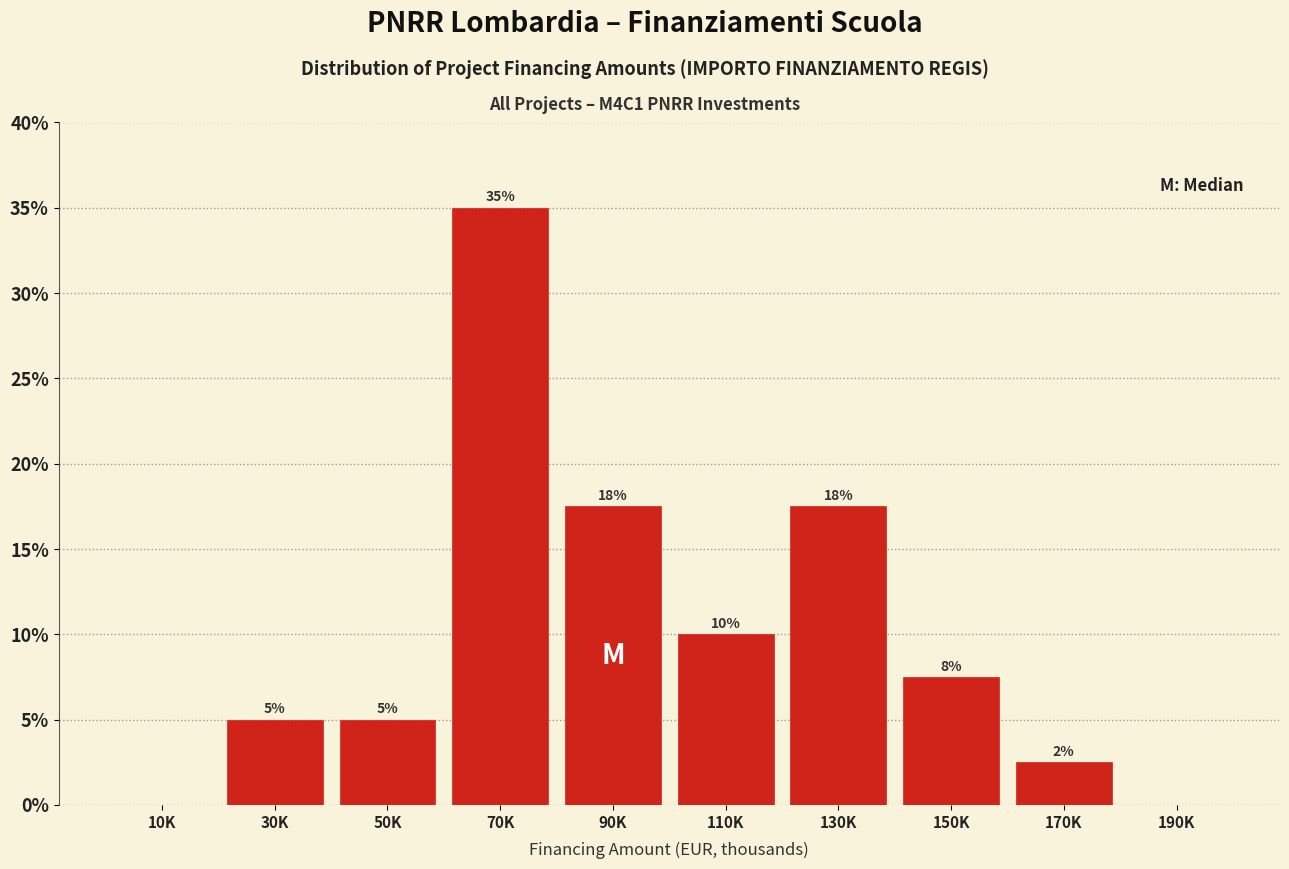

What is the maximum value shown in the chart?

35.0